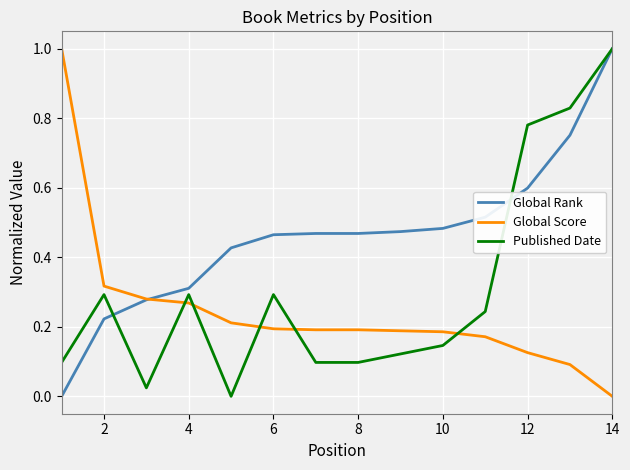

How many lines are shown in the chart?

3